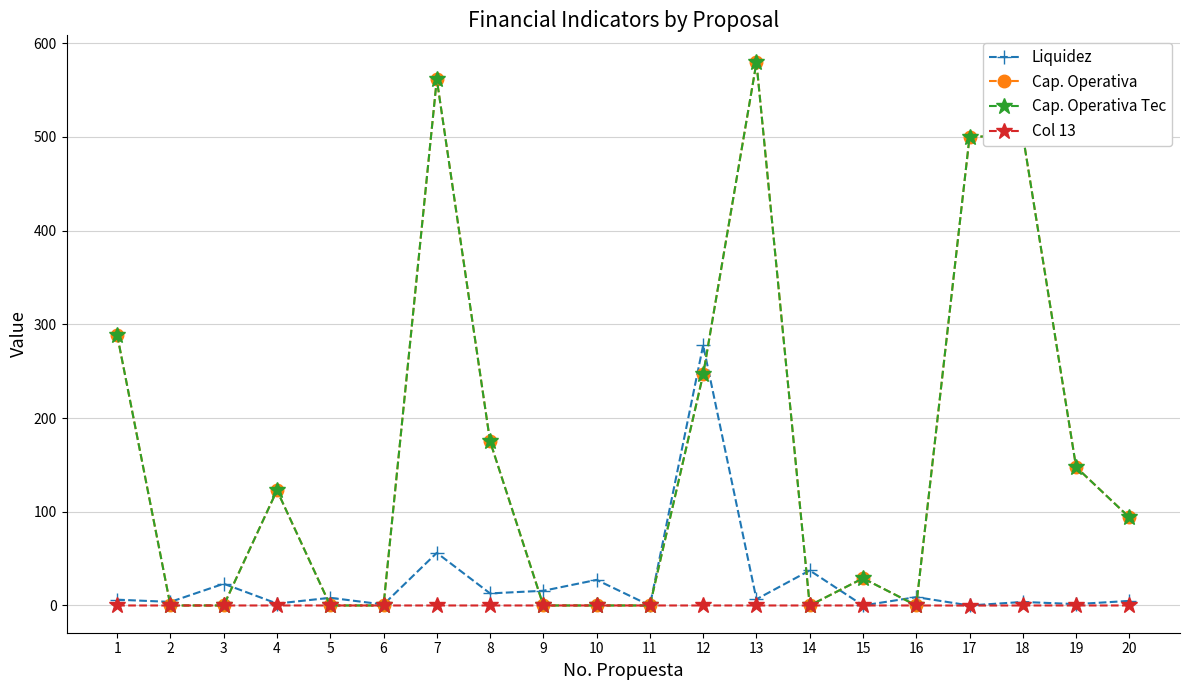

The Cap. Operativa Tec series shows 500.1 at 17. True or false?

True